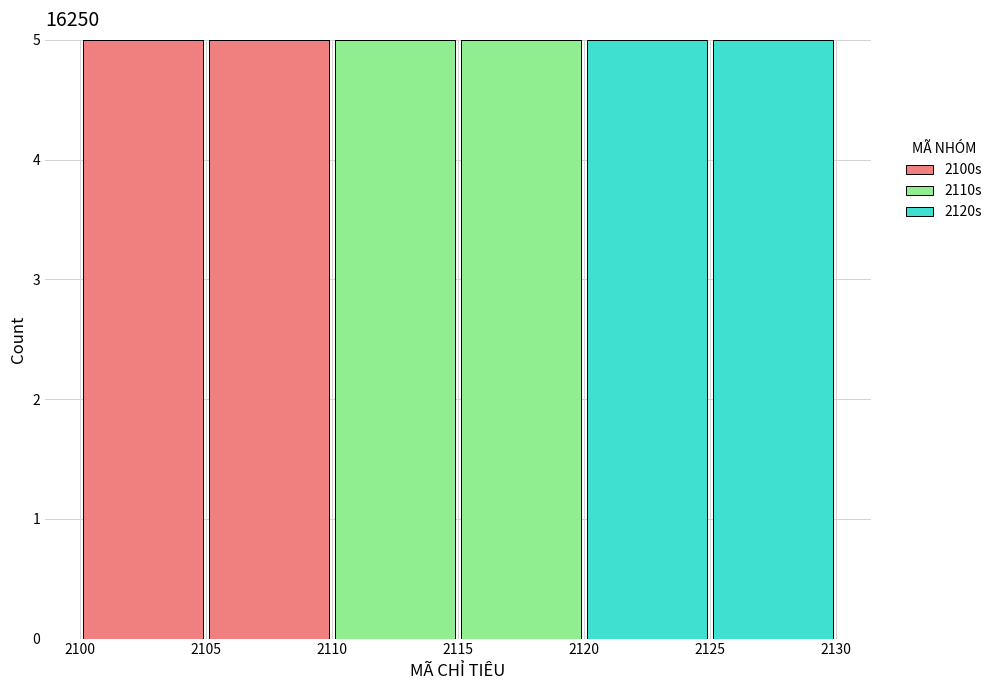

Reading left to right, transcribe this chart: for each stacked bar, give the range it covers on the x-axis and its total height. The values are not printed on the chart, so give them approximately, as read against the axis.

2100 to 2105: 5
2105 to 2110: 5
2110 to 2115: 5
2115 to 2120: 5
2120 to 2125: 5
2125 to 2130: 5